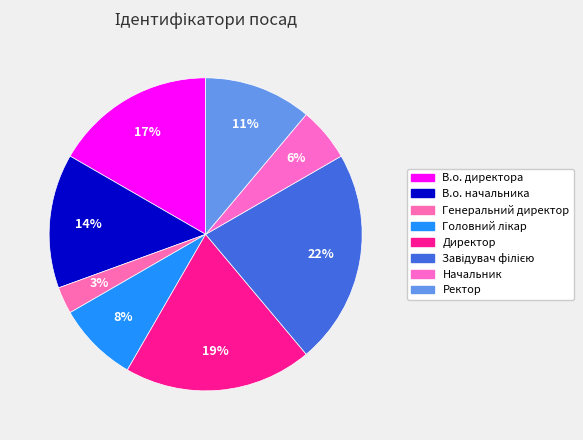

How many segments does this pie chart have?

8